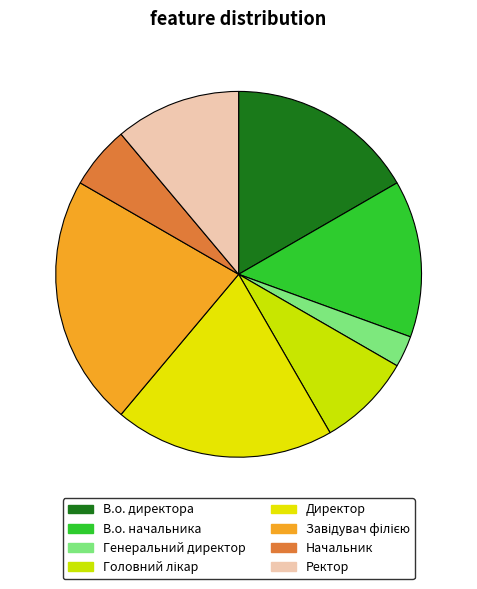

Rank the categories by value from lowest to highest.

Генеральний директор, Начальник, Головний лікар, Ректор, В.о. начальника, В.о. директора, Директор, Завідувач філією